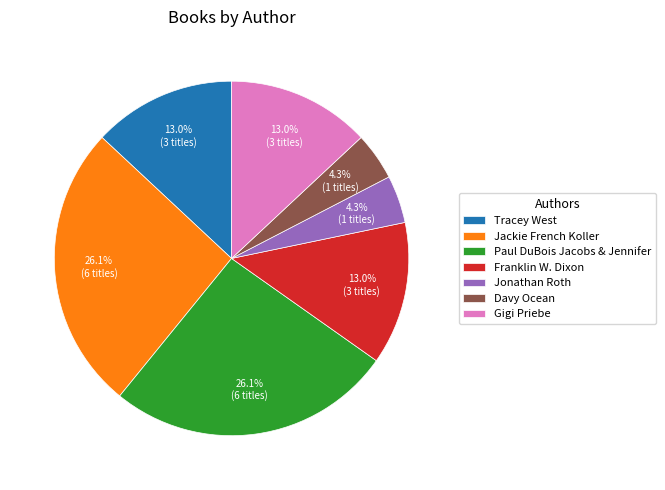

To the nearest percent, what is the difference between the largest and smallest slice percentages?

22%